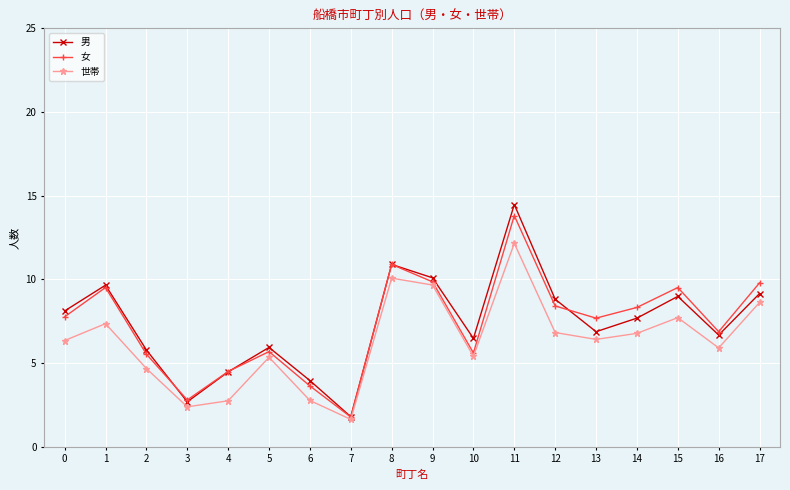

Is this an area chart (filled region under the line)?

No